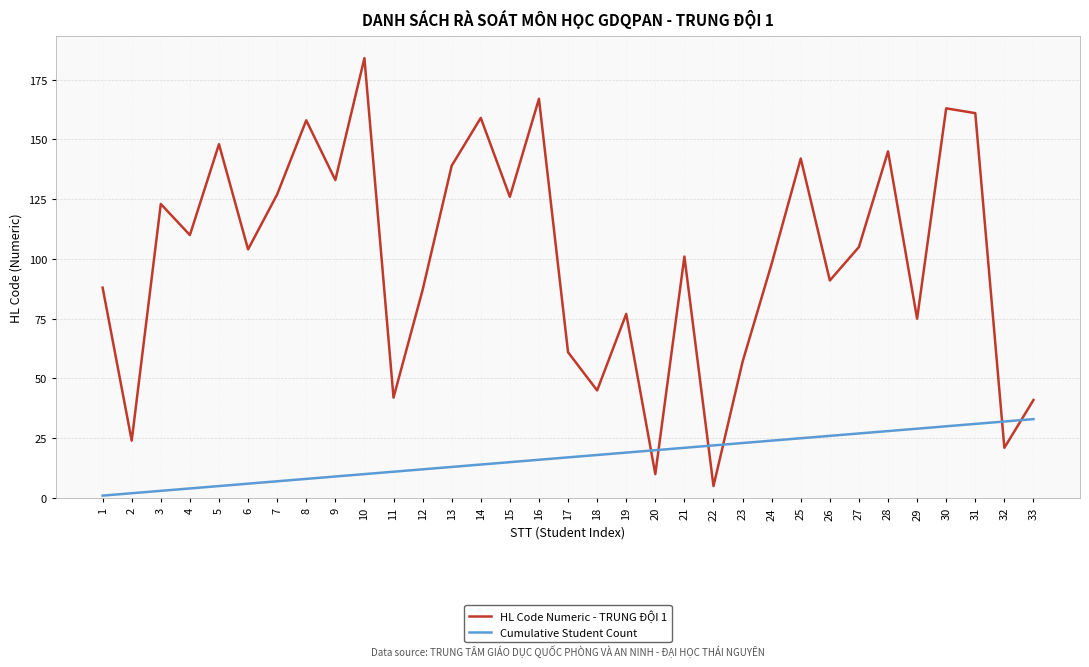

What is the spread (max minus min) of values at 26?

65